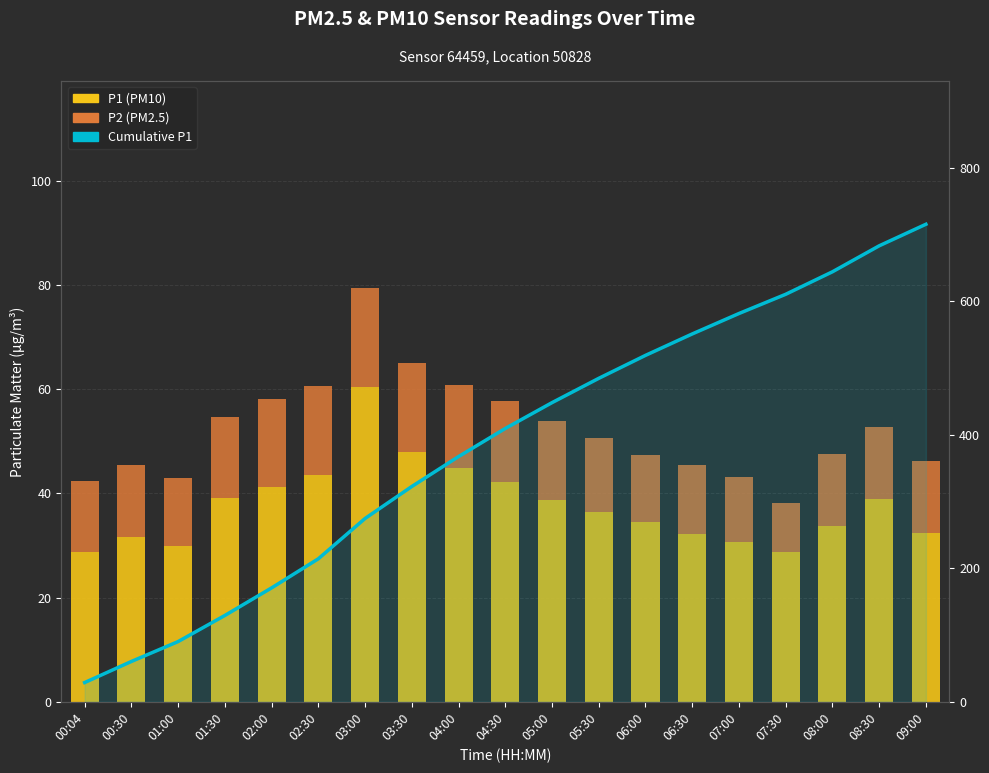

What are all the series names shown in the legend?

P1 (PM10), P2 (PM2.5), Cumulative P1